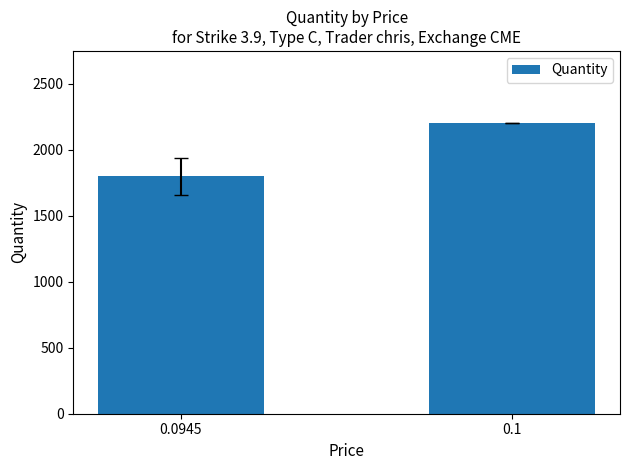

Rank the categories by value from highest to lowest.

0.1, 0.0945